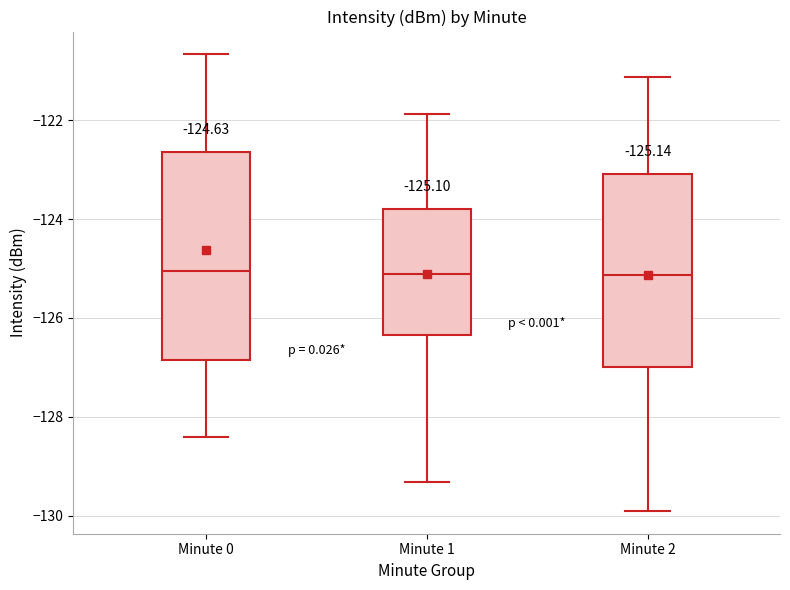

Which box is the tallest, from its lower edge to its upper edge?

Minute 0